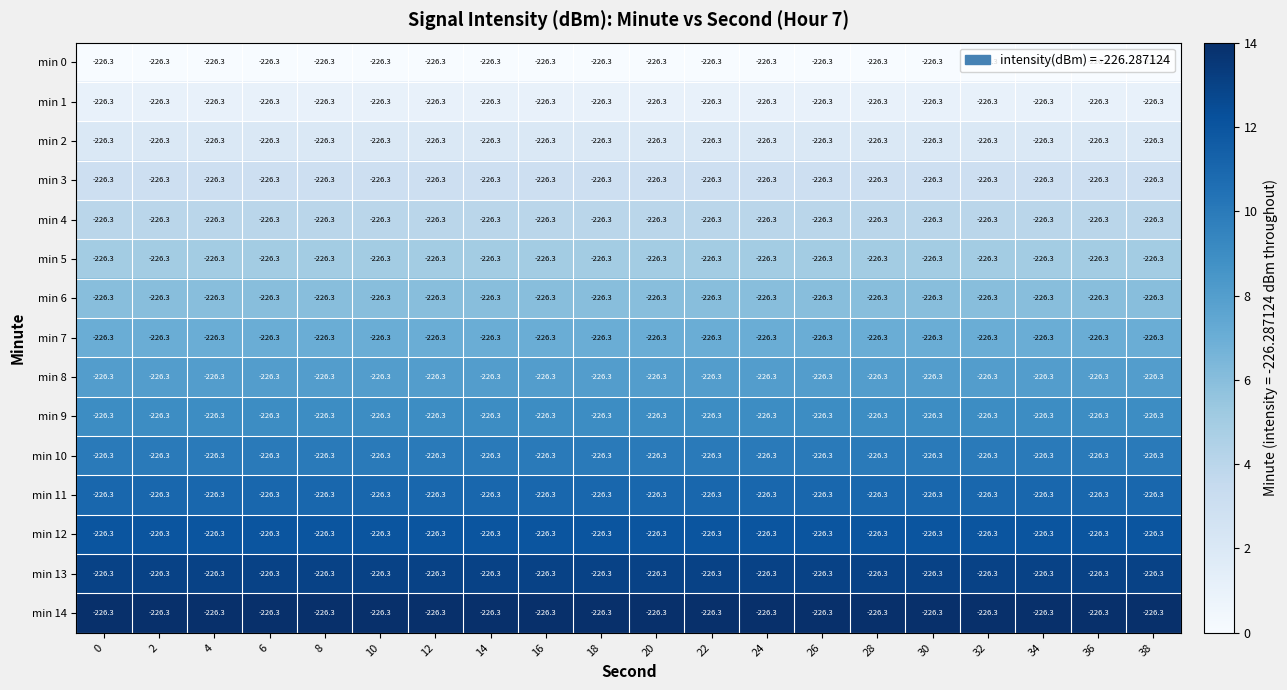

True or false: min 5 has a value of 7 at 6.

False